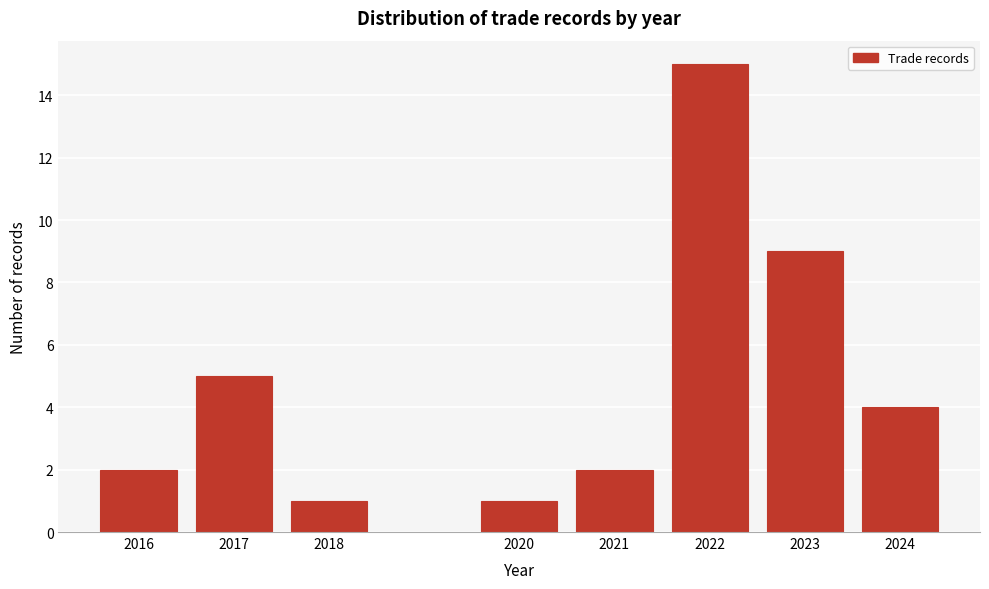

Reading right to left, extract all data points from this chart.

4	9	15	2	1	1	5	2